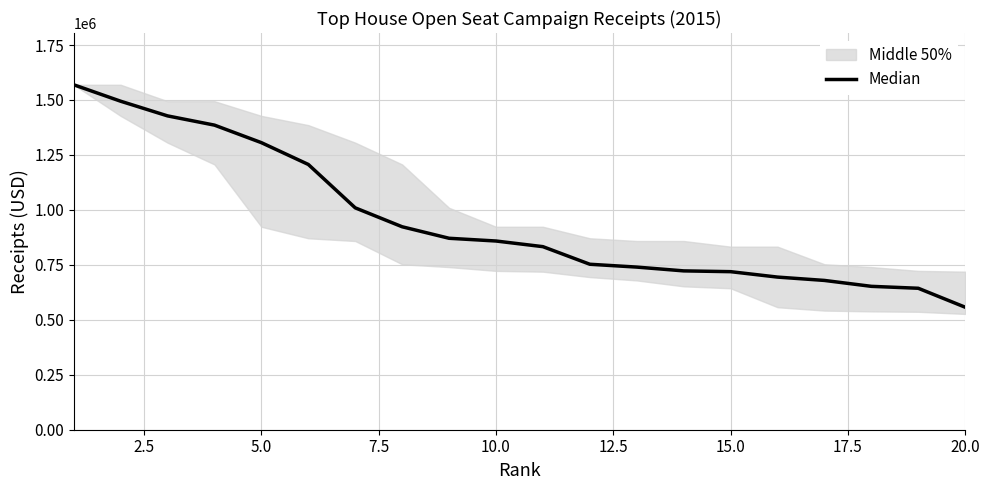

The value at 12.5 is 677622.5. True or false?

False